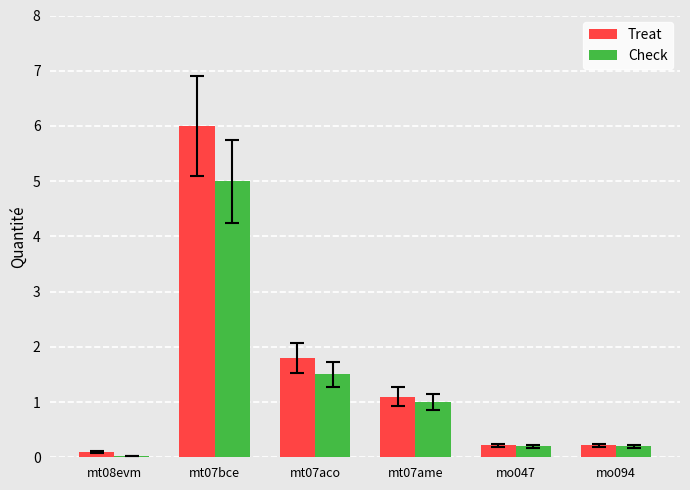

Which series has the largest range (max minus min)?

Treat